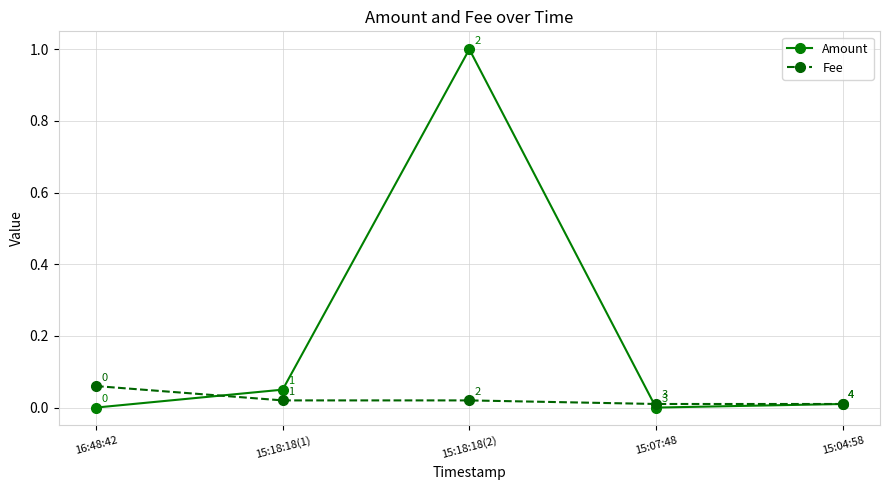

Which series has the largest range (max minus min)?

Amount